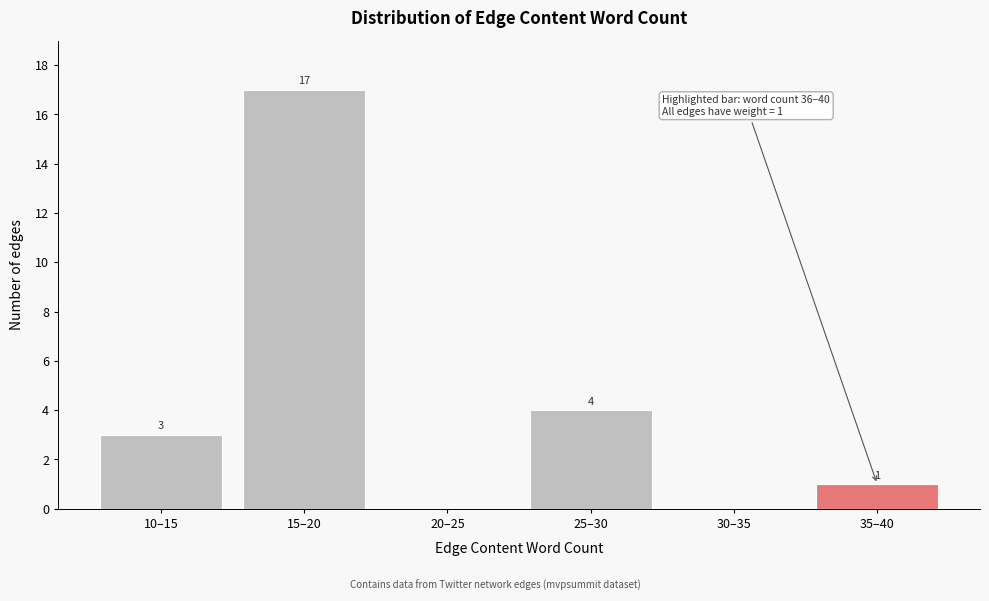

Reading right to left, what are all the values shown in this chart?

35–40=1	30–35=0	25–30=4	20–25=0	15–20=17	10–15=3